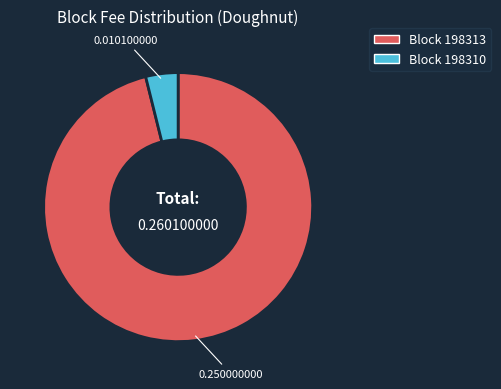

How many segments does this pie chart have?

2